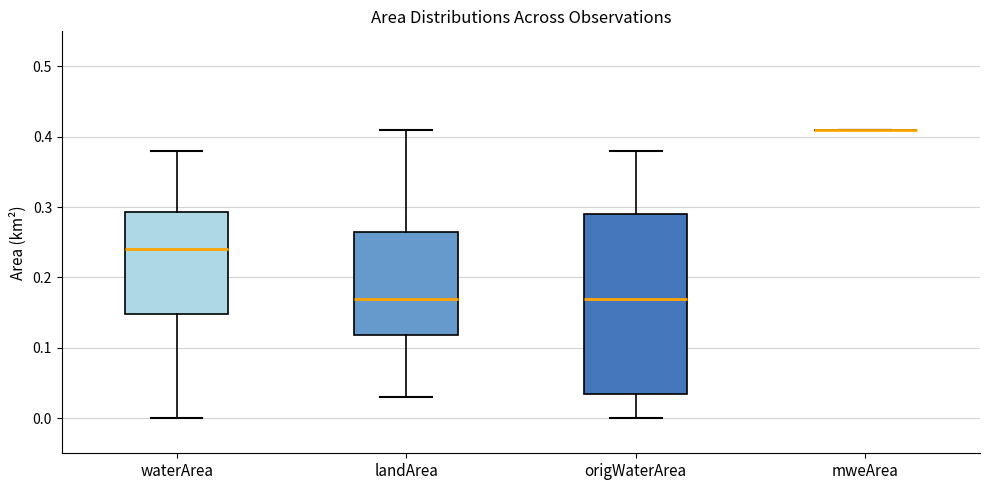

Comparing the boxes themselves (not the whiskers), which one is the tallest?

origWaterArea